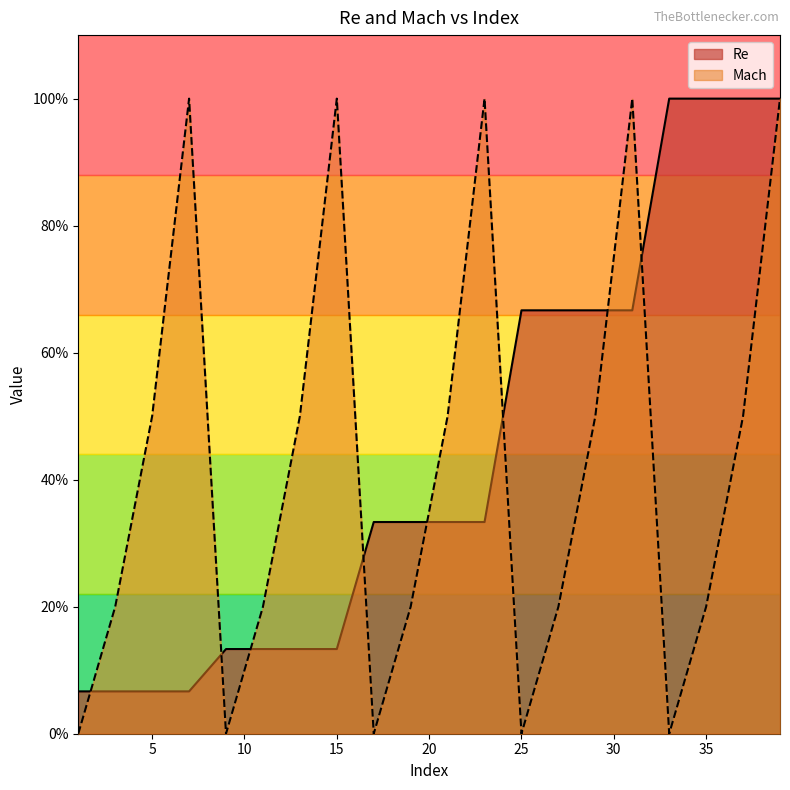

What is the average value of the Mach series?

0.4